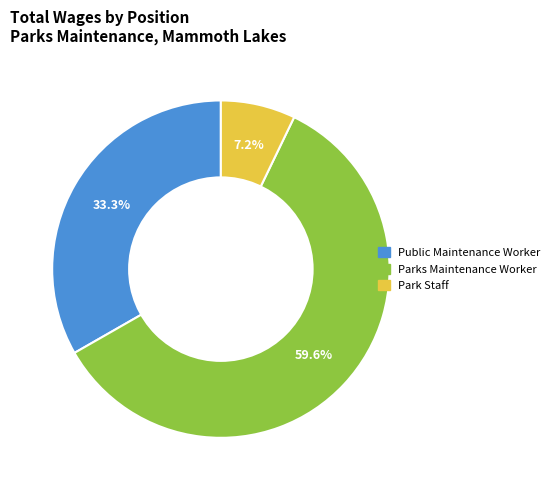

What percentage is NOT represented by Park Staff?

92.8%